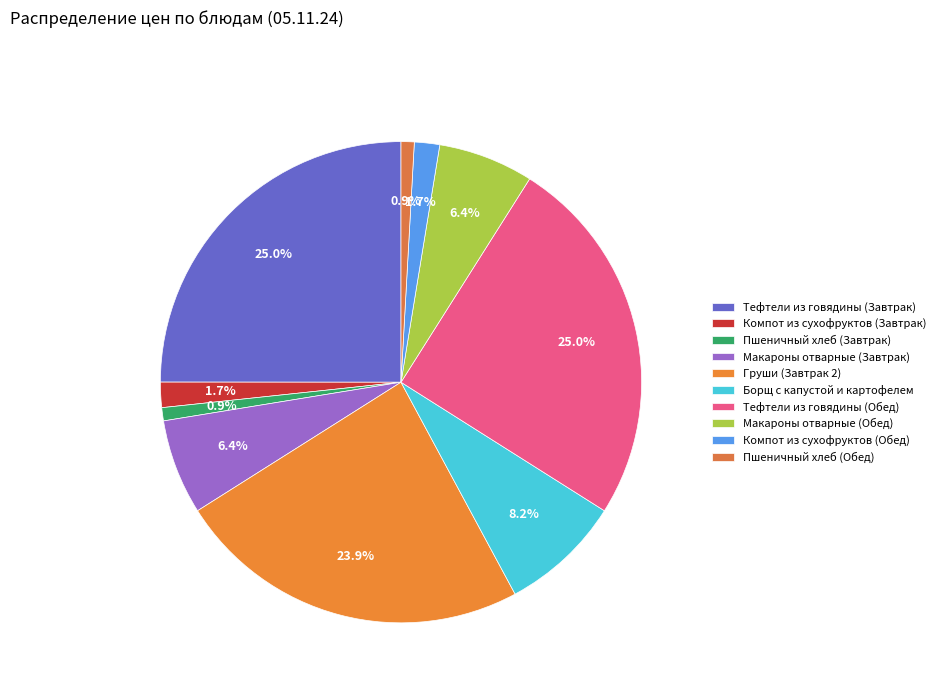

Which slice is the largest?

Тефтели из говядины (Завтрак)